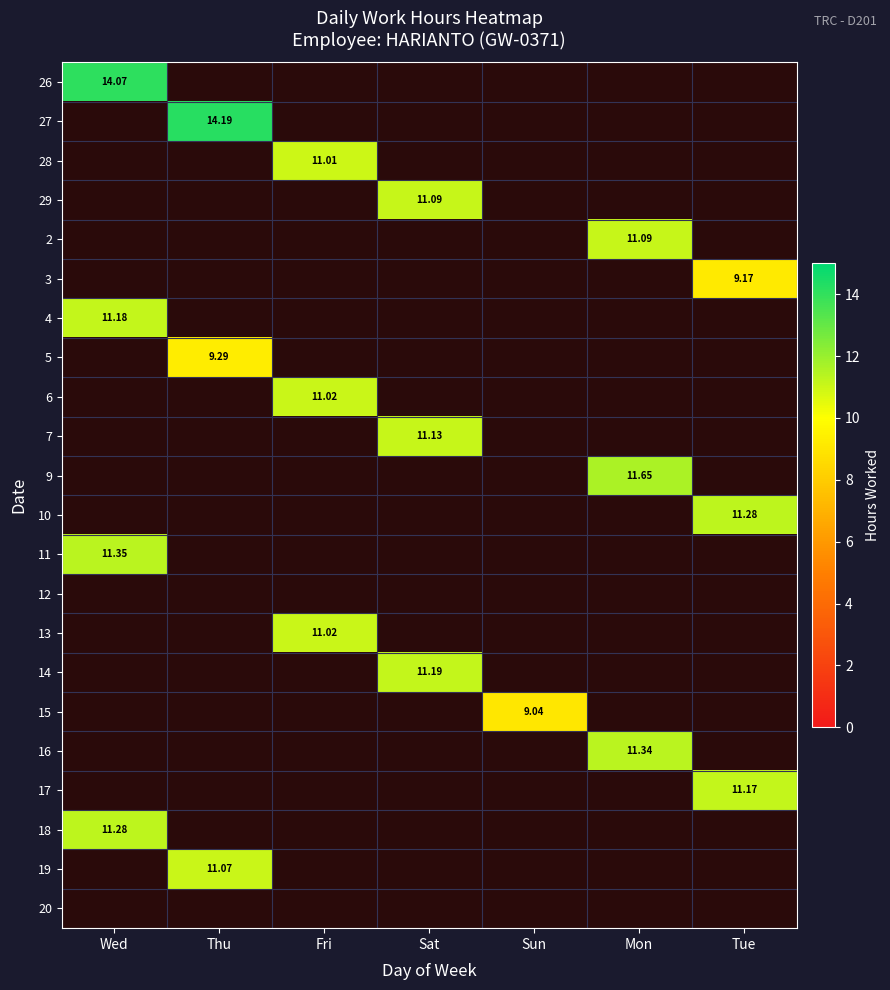

Is it true that 13 equals 17.8 at Fri?

False